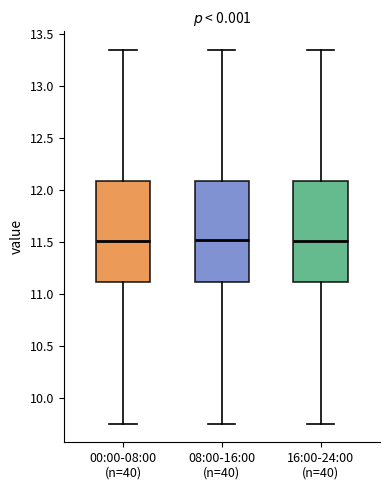

Reading left to right, transcribe this box plot: for each box, give where its median line is, the range the box spans, and where its two whiskers end, as read against the y-axis. The values are not printed on the chart, so give them approximately, as read against the axis.

00:00-08:00 (n=40): median 11.50, box 11.10 to 12.10, whiskers 9.75 to 13.35
08:00-16:00 (n=40): median 11.50, box 11.10 to 12.10, whiskers 9.75 to 13.35
16:00-24:00 (n=40): median 11.50, box 11.10 to 12.10, whiskers 9.75 to 13.35